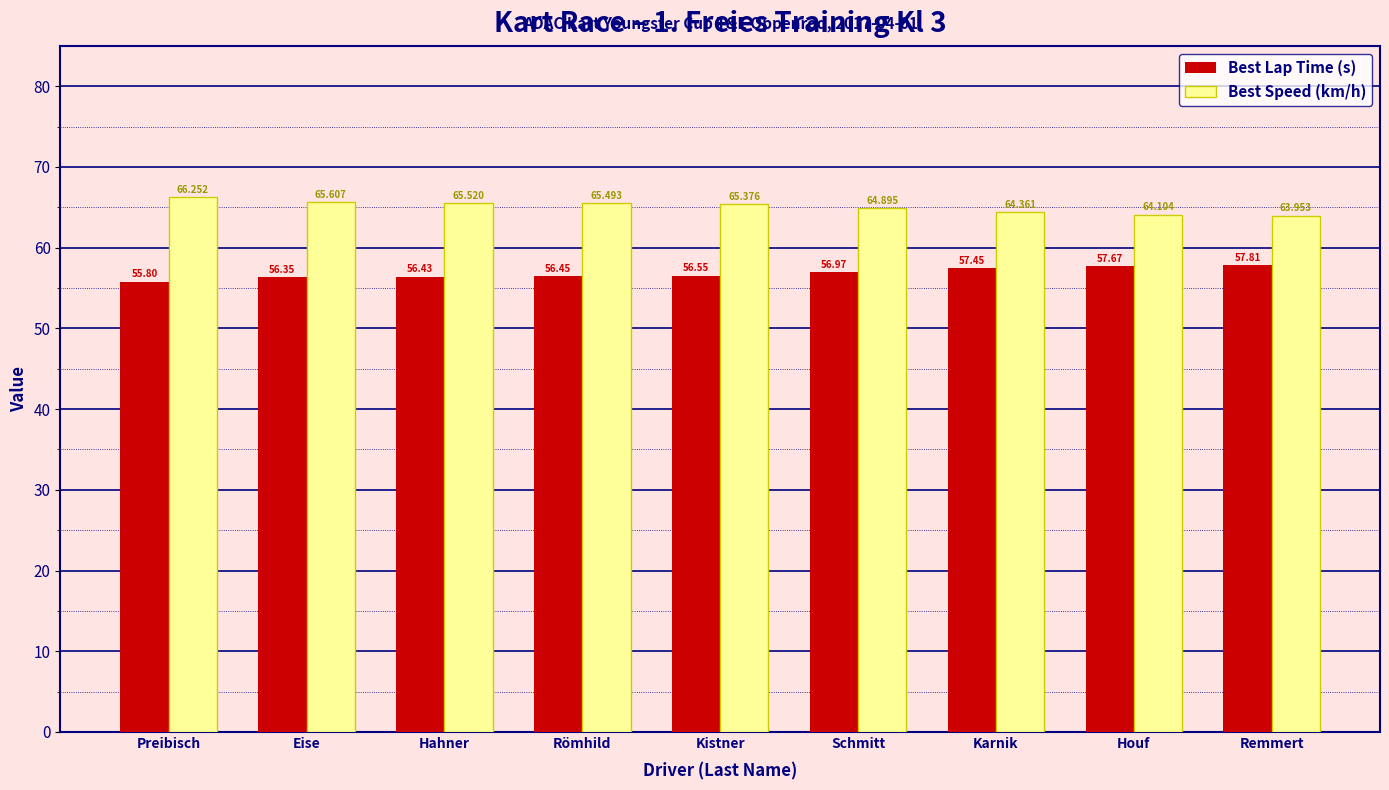

Reading left to right, transcribe all the data shown in this chart.

Best Lap Time (s): 55.8	56.4	56.4	56.5	56.6	57.0	57.4	57.7	57.8
Best Speed (km/h): 66.3	65.6	65.5	65.5	65.4	64.9	64.4	64.1	64.0